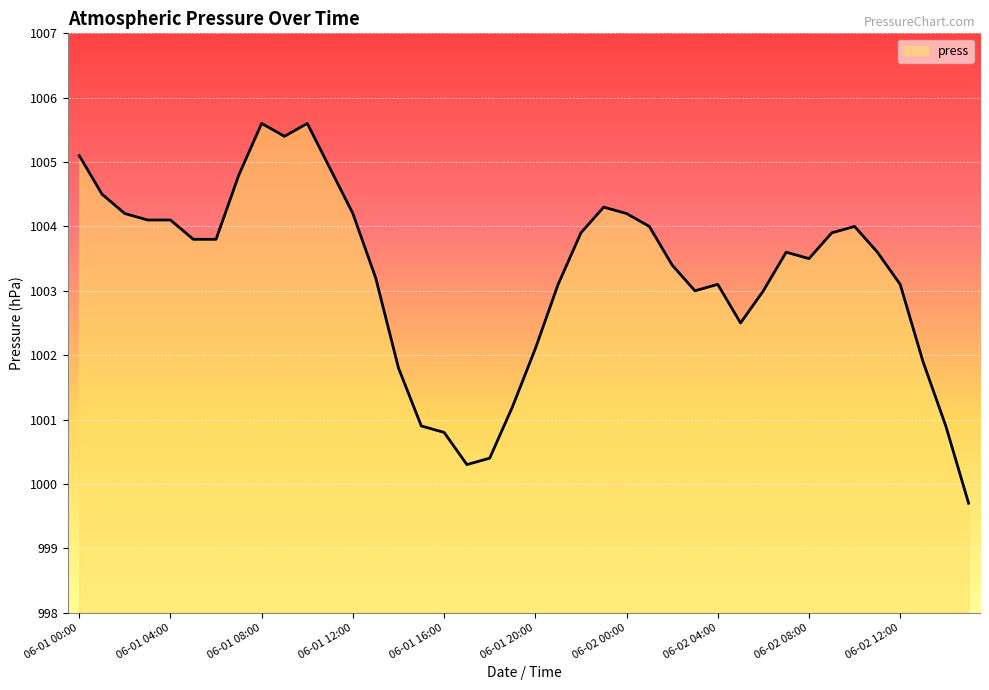

What is the difference between the maximum and minimum values?

5.9